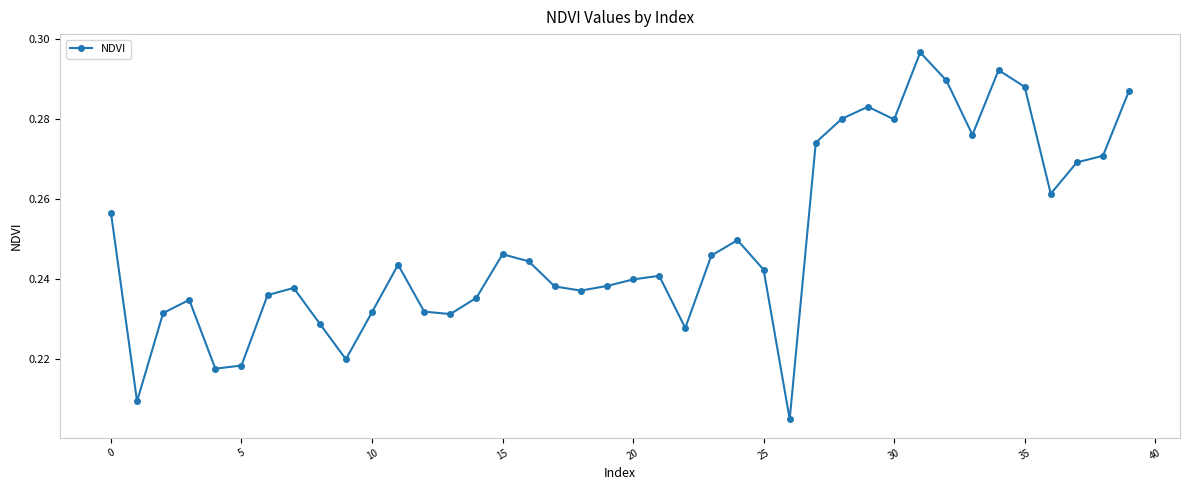

How many interior local valleys (lower than both neighbors) does the data have?

10